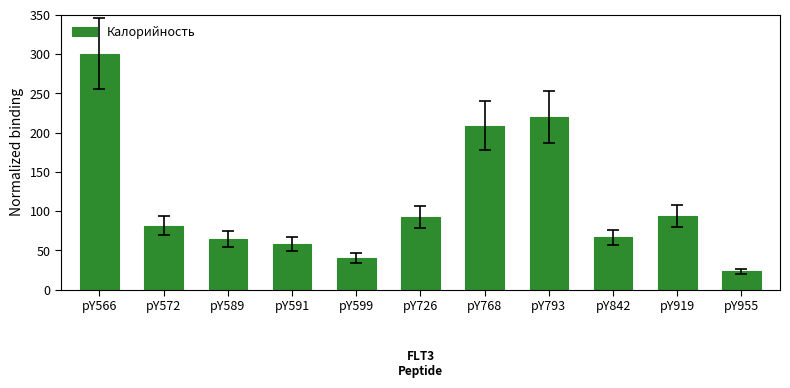

At which label does the data first exceed 81?

pY566